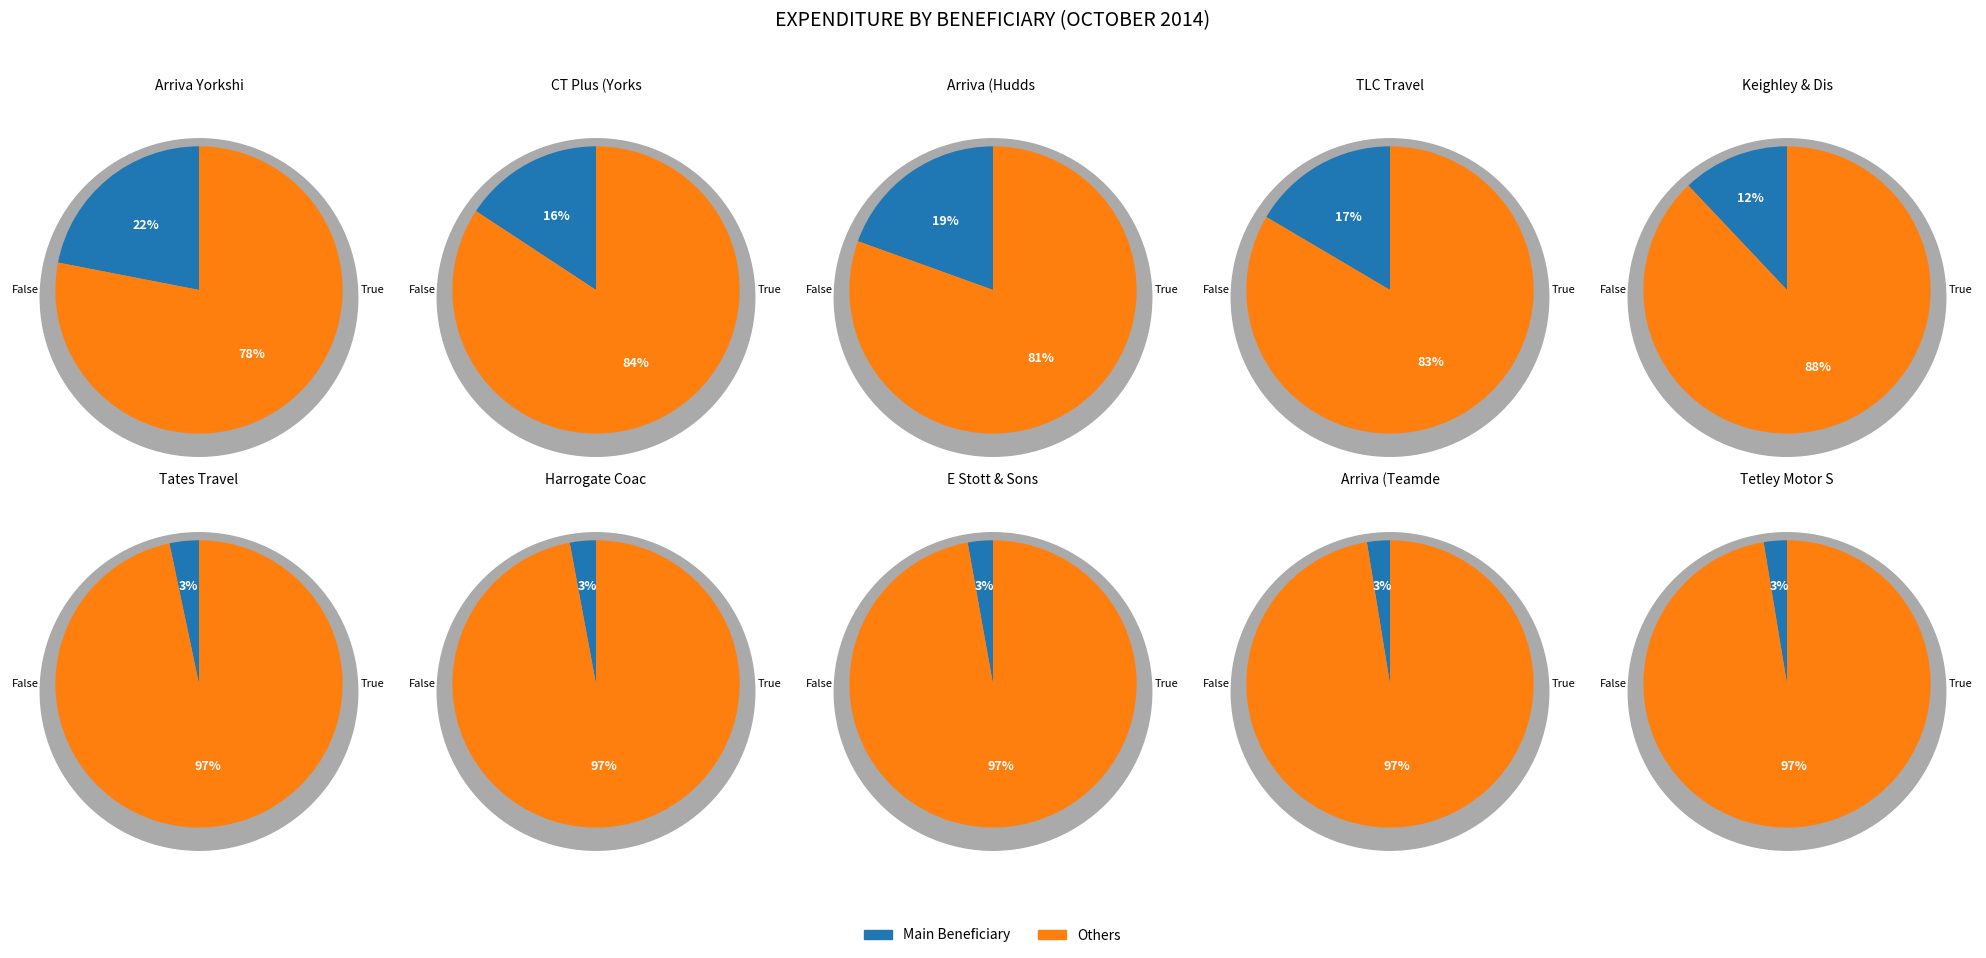

Count the number of slices in the pie.

10